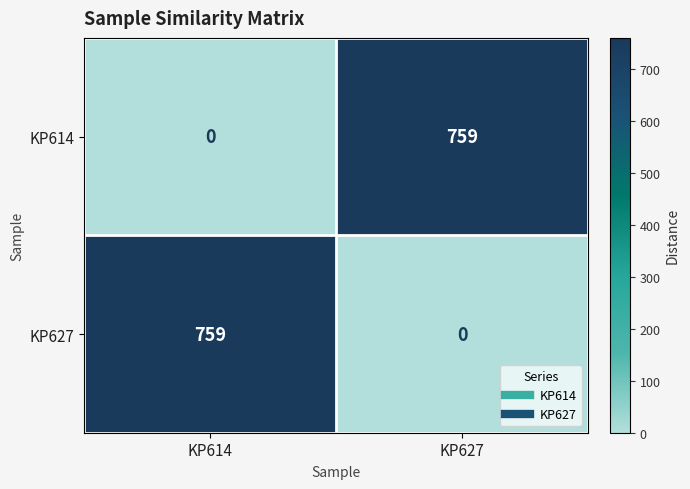

What is the sum of the KP627 values at KP627 and KP614?

759